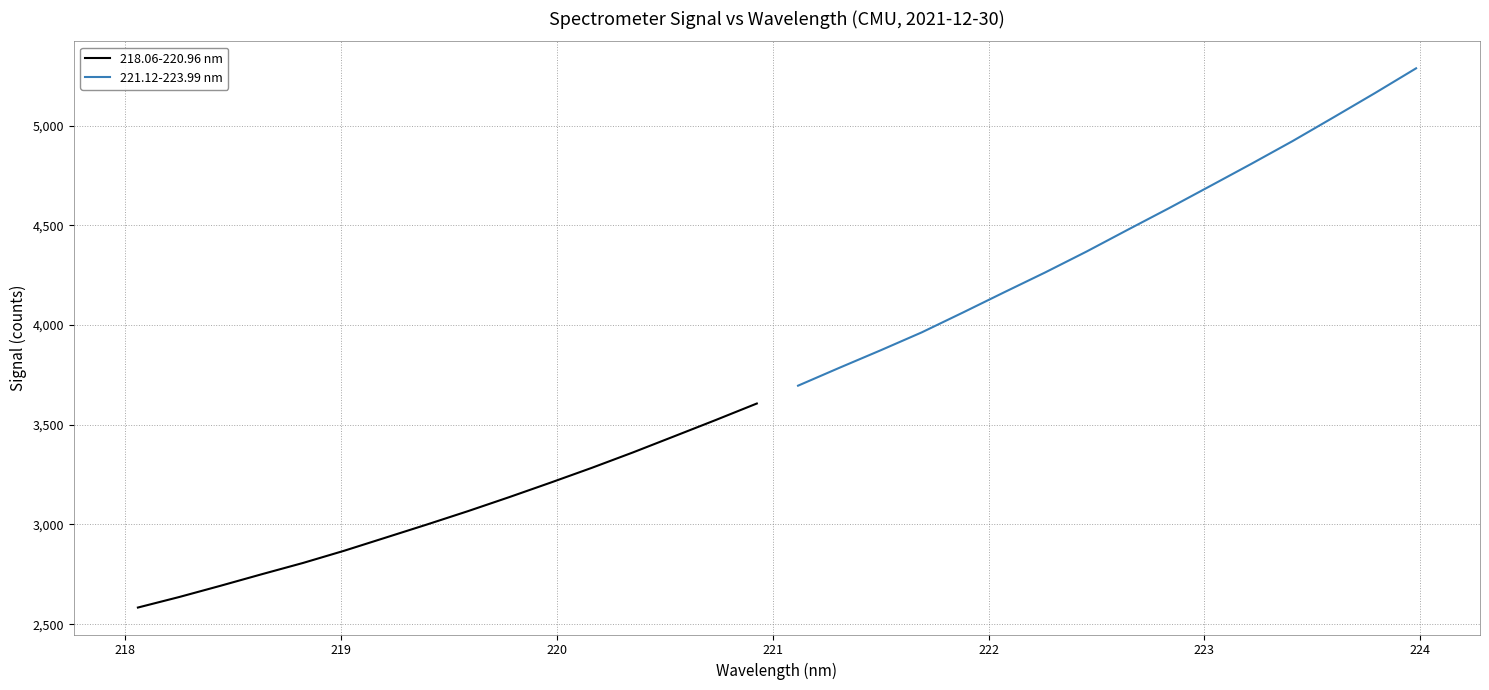

What is the average value of the 221.12-223.99 nm series?

4448.2